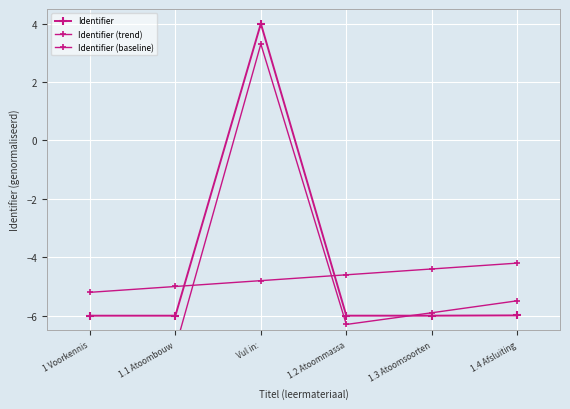

What is the label of the 2nd point from the left?

1.1 Atoombouw